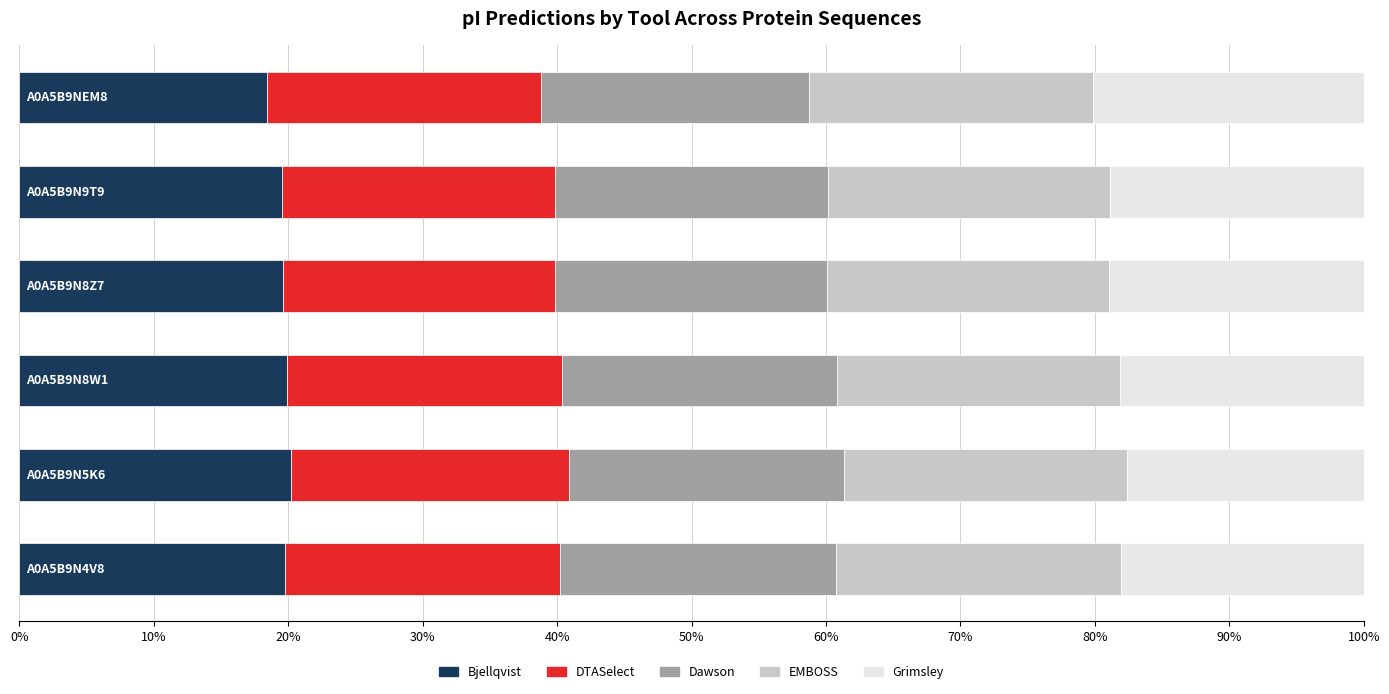

What is the maximum value for Bjellqvist?

20.2